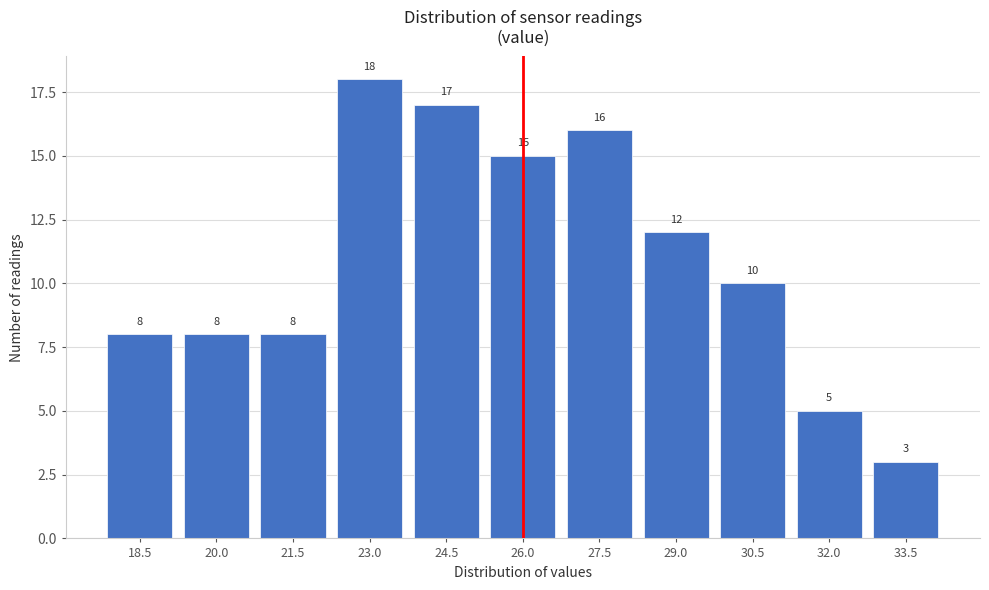

Reading left to right, transcribe all the data shown in this chart.

18.5=8	20.0=8	21.5=8	23.0=18	24.5=17	26.0=15	27.5=16	29.0=12	30.5=10	32.0=5	33.5=3